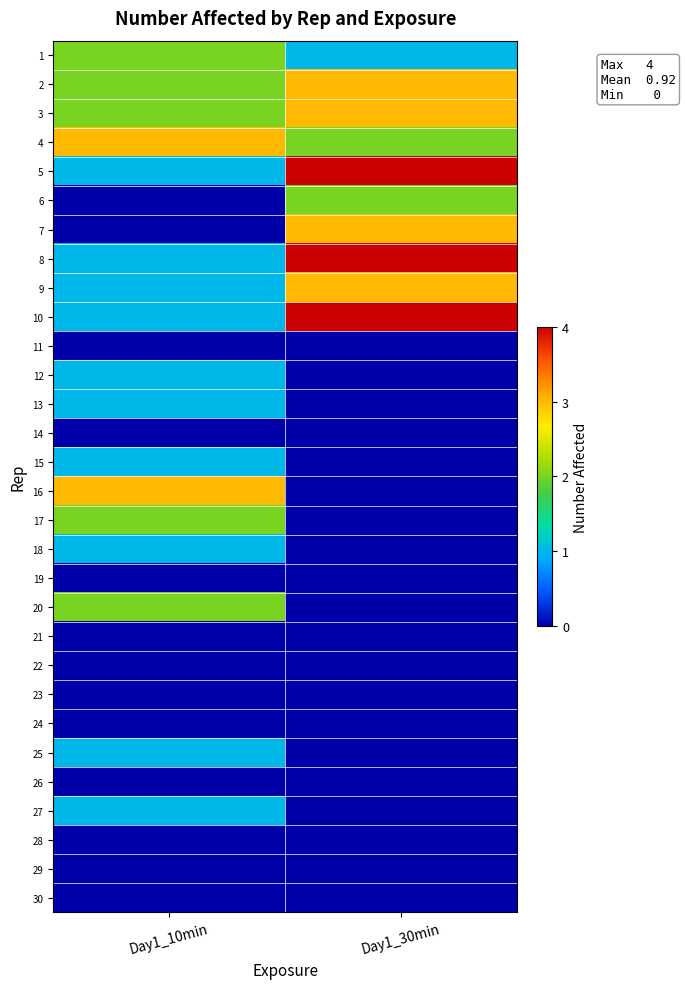

List the series in order of their peak value, lowest first.

11, 14, 19, 21, 22, 23, 24, 26, 28, 29, 30, 12, 13, 15, 18, 25, 27, 1, 6, 17, 20, 2, 3, 4, 7, 9, 16, 5, 8, 10